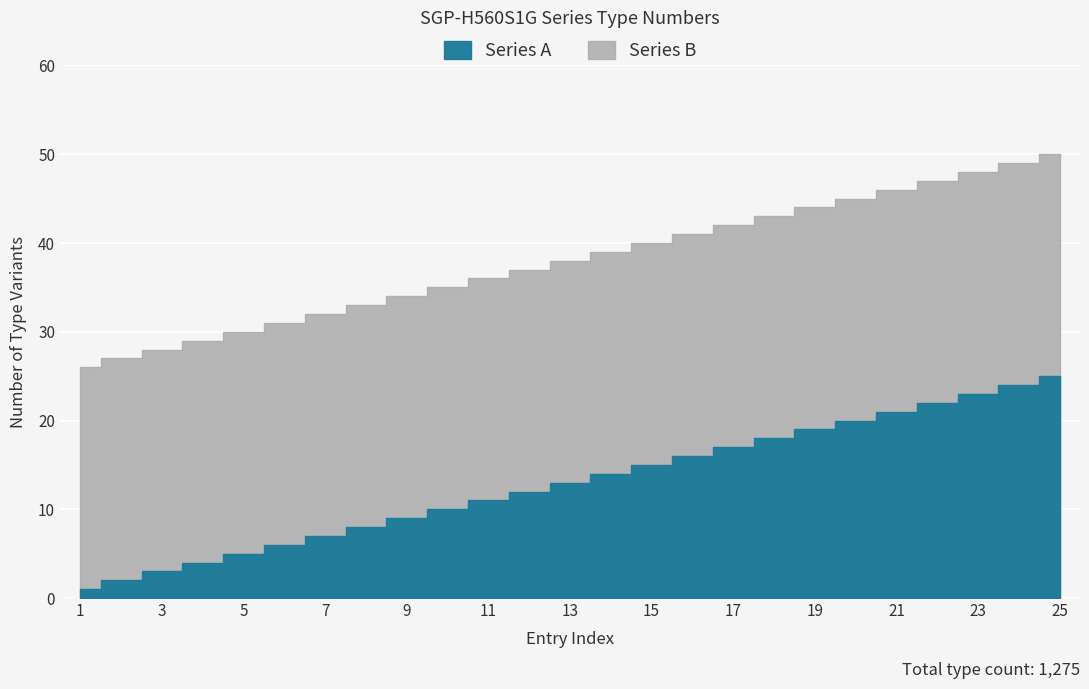

The Series B series shows 35 at 10. True or false?

True